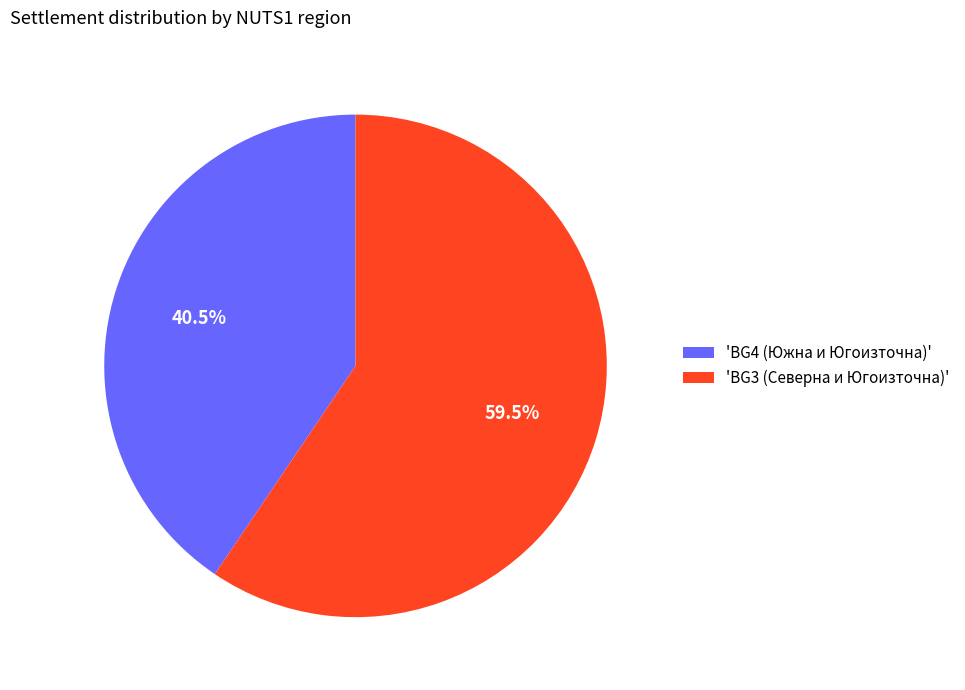

Combined, do 'BG4 (Южна и Югоизточна)' and 'BG3 (Северна и Югоизточна)' account for over 50%?

Yes